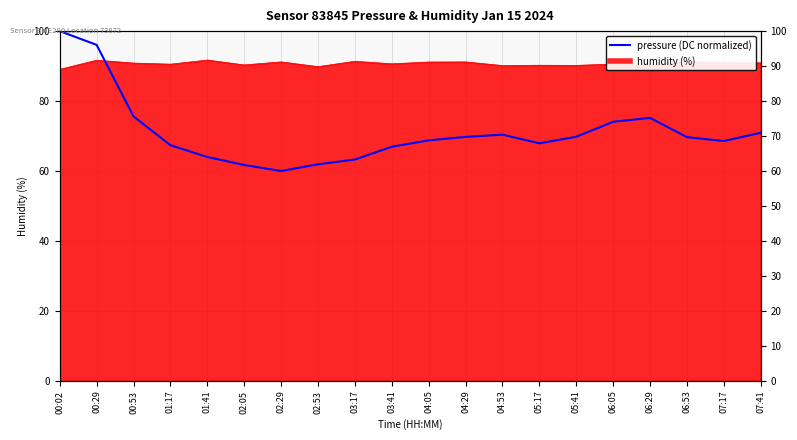

The value at 07:17 is 15.4. True or false?

False